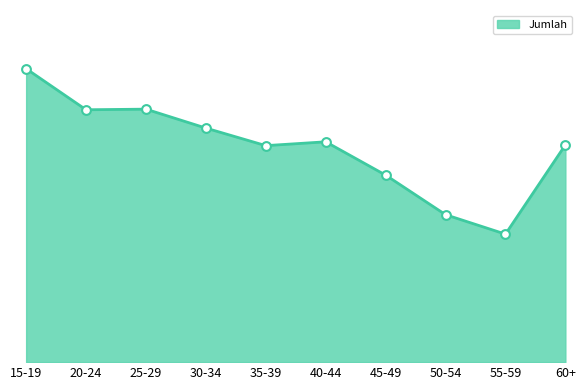

Which has a higher value, 20-24 or 55-59?

20-24